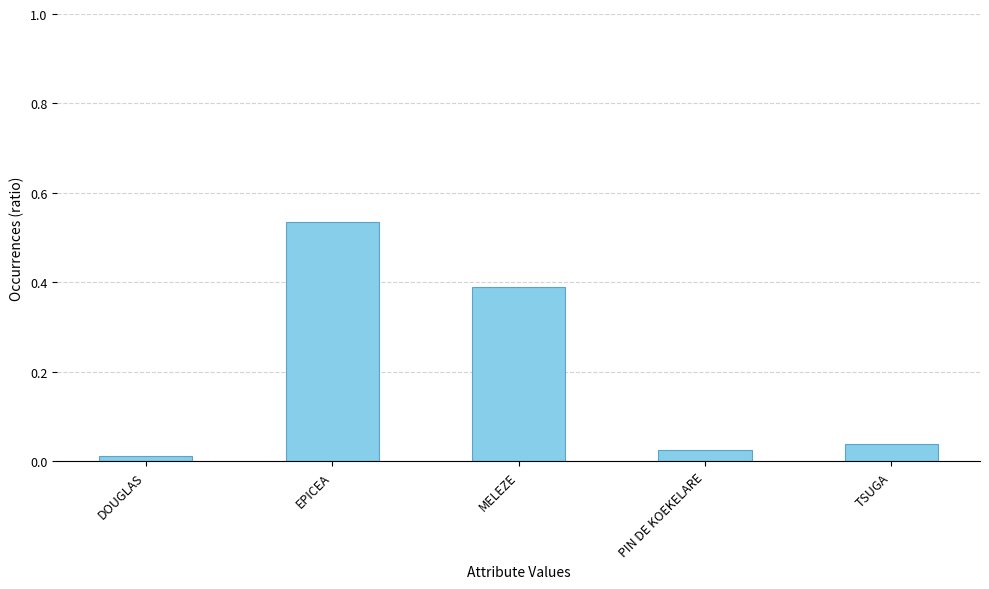

The value at MELEZE is 0.6. True or false?

False